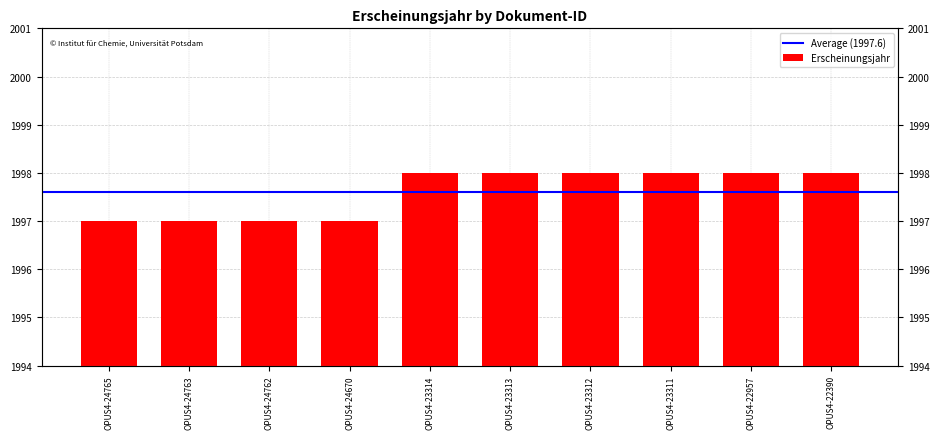

What is the minimum value shown in the chart?

1997